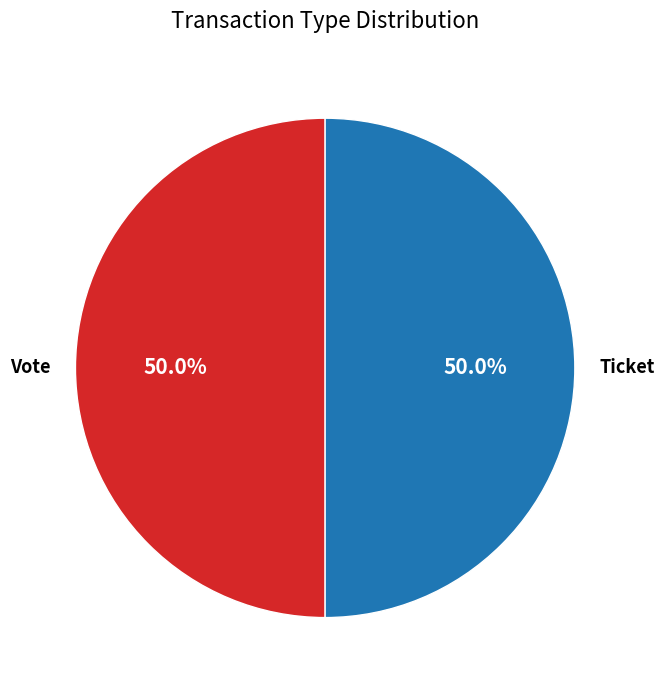

To the nearest percent, what portion does Vote represent?

50%